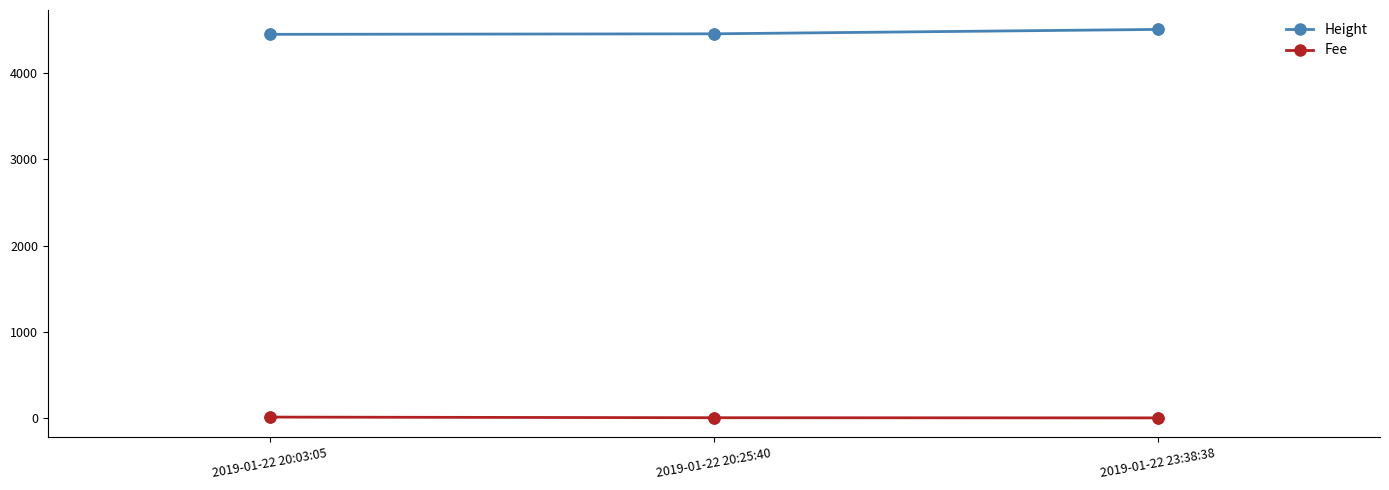

Which series has the largest total across all categories?

Height